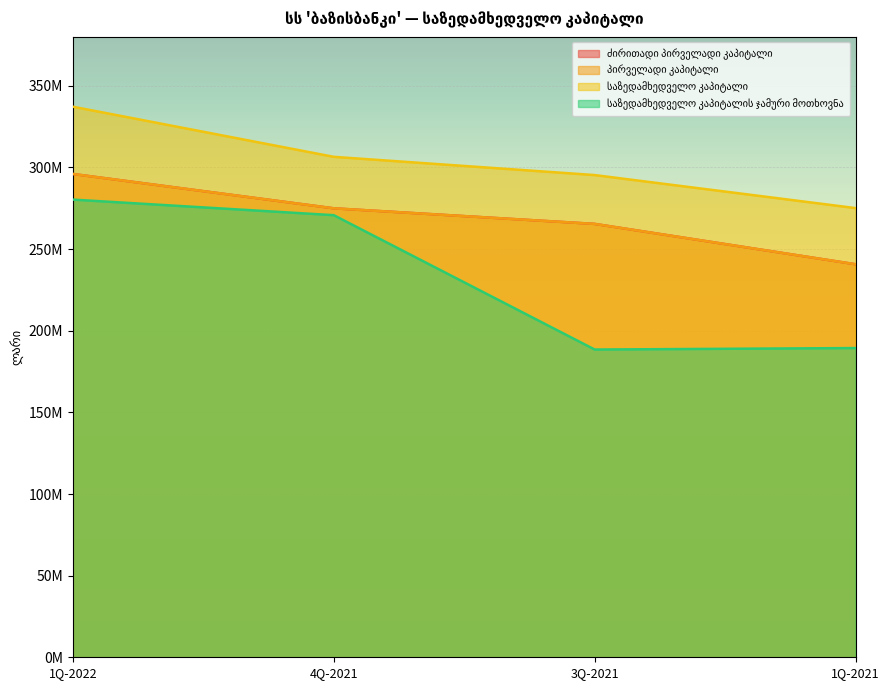

How many distinct data groups are displayed?

4